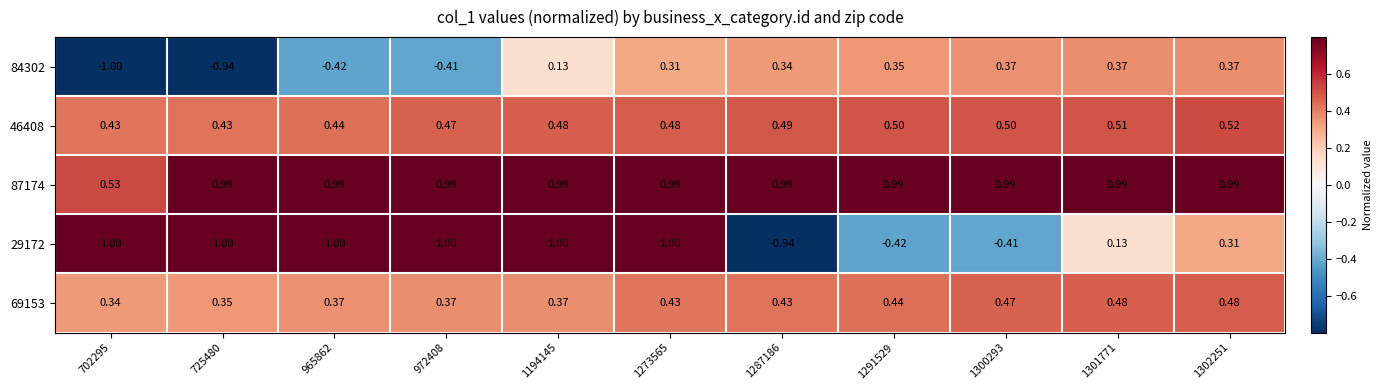

Is the value of 87174 at 1301771 greater than the value of 46408 at 1273565?

Yes